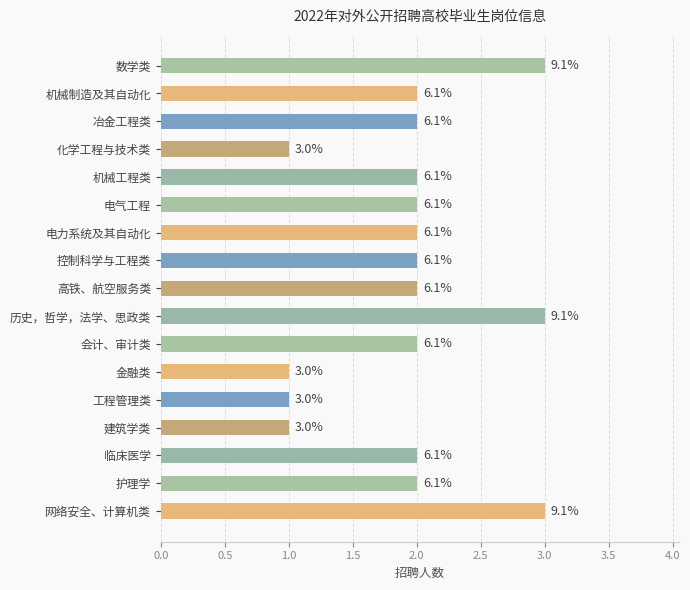

How many bars are there in total?

17